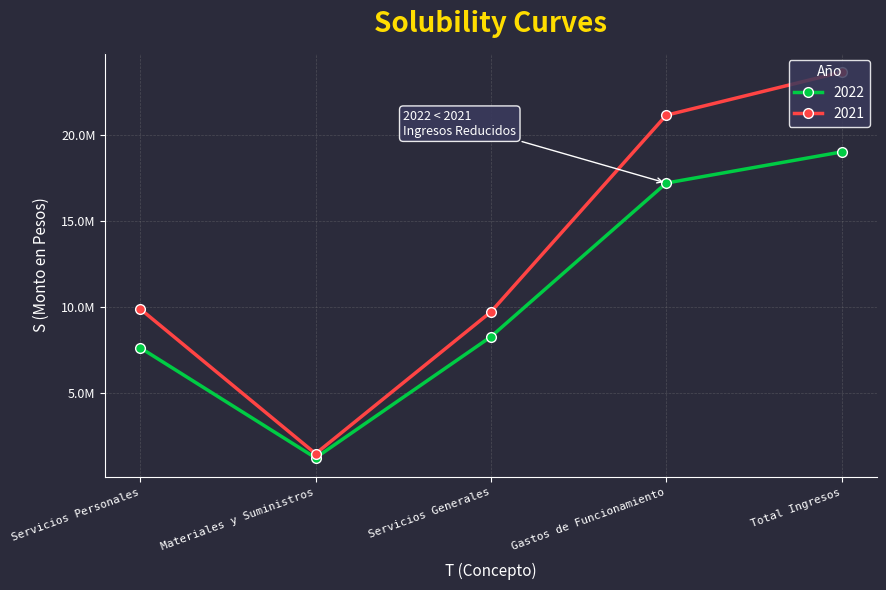

What is the label of the 5th point from the left?

Total Ingresos